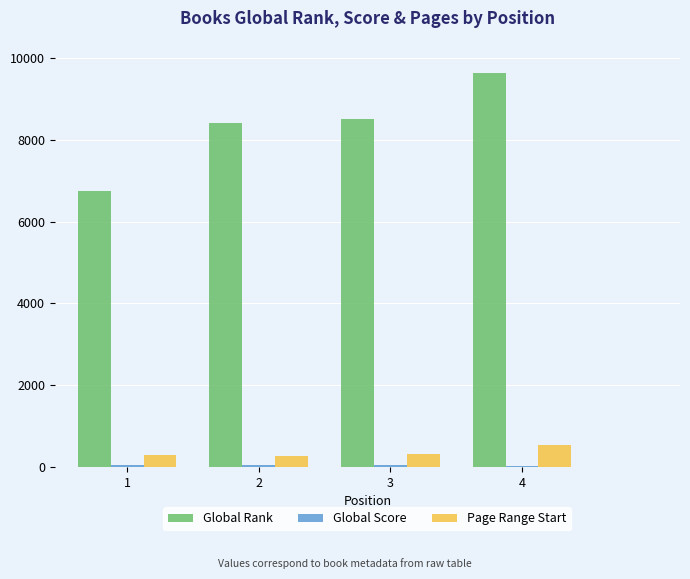

At which category is the sum across all series the highest?

4